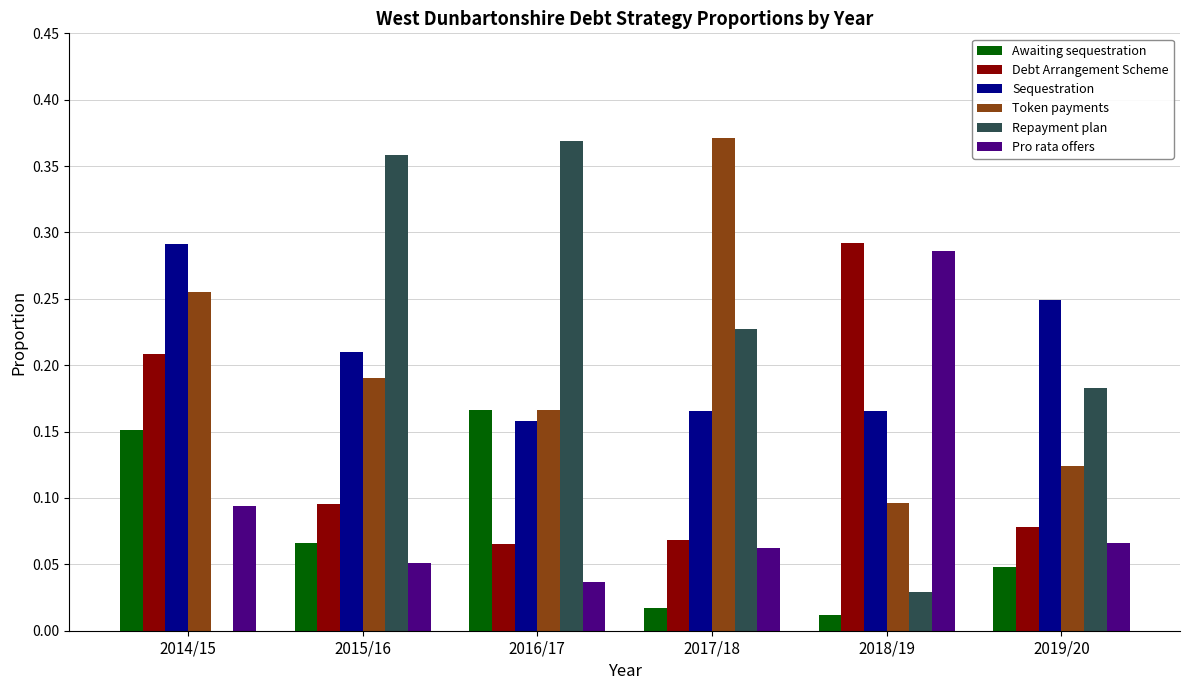

True or false: Debt Arrangement Scheme has a value of 0.1 at 2015/16.

True